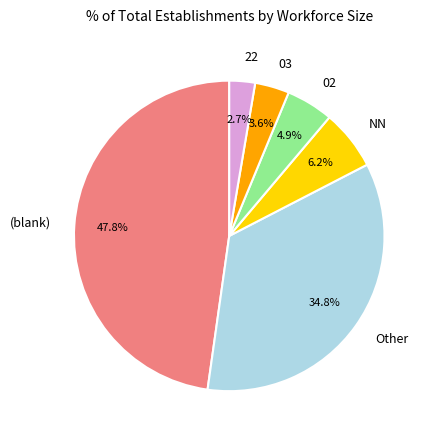

What is the smallest slice in the pie chart?

22